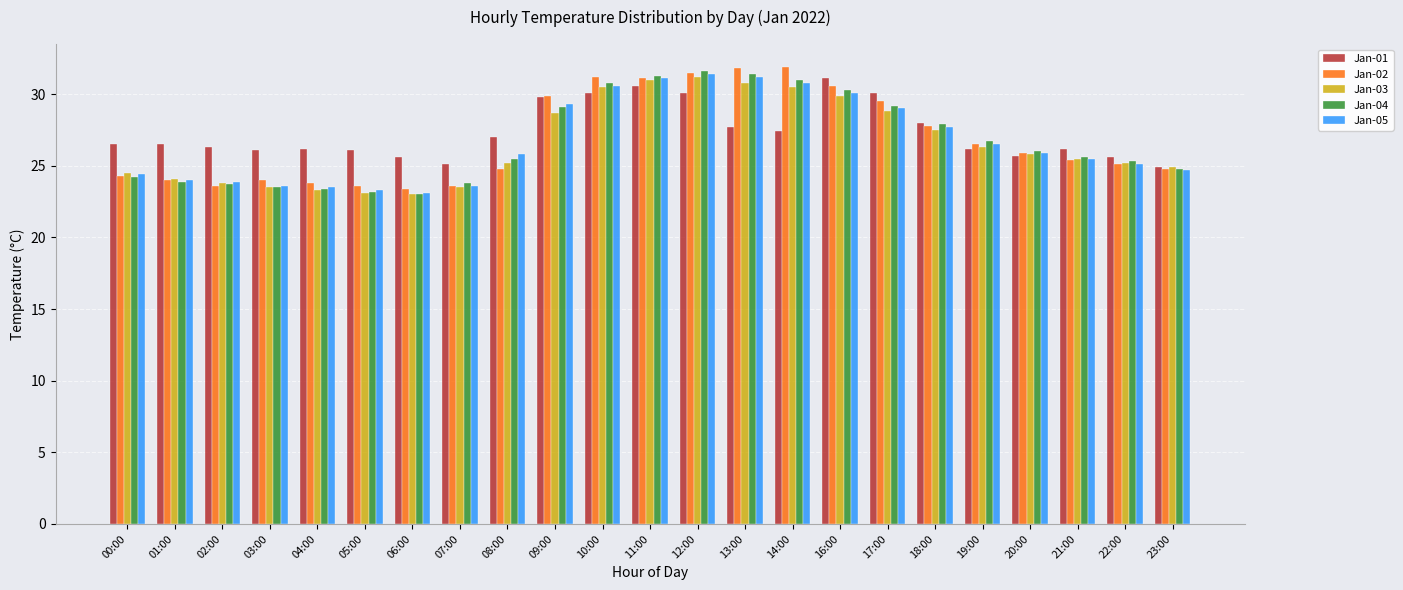

The value of Jan-04 at 18:00 is 37.9. True or false?

False